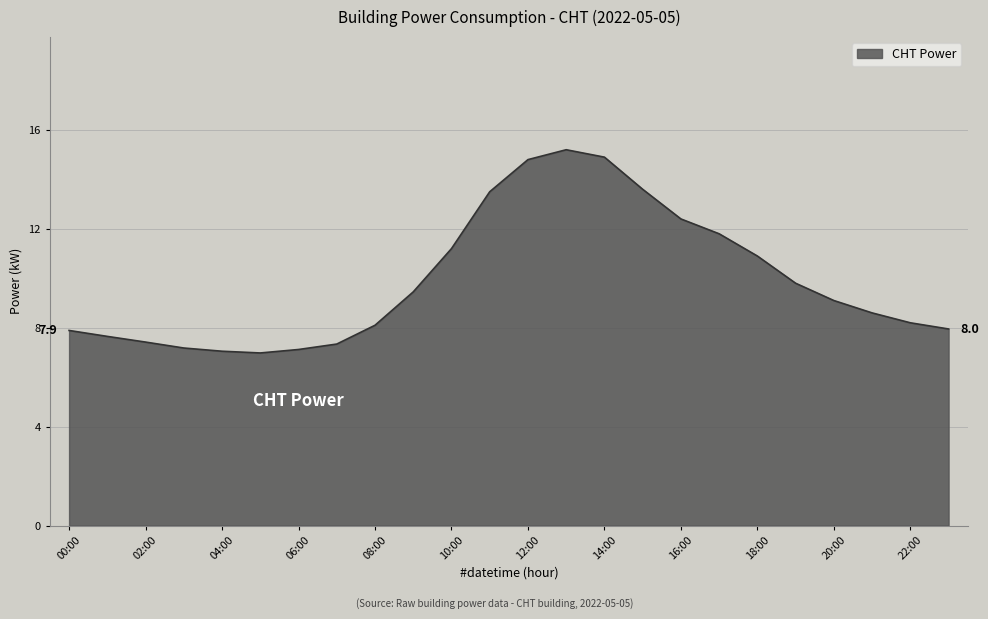

What is the smallest value displayed?

7.0